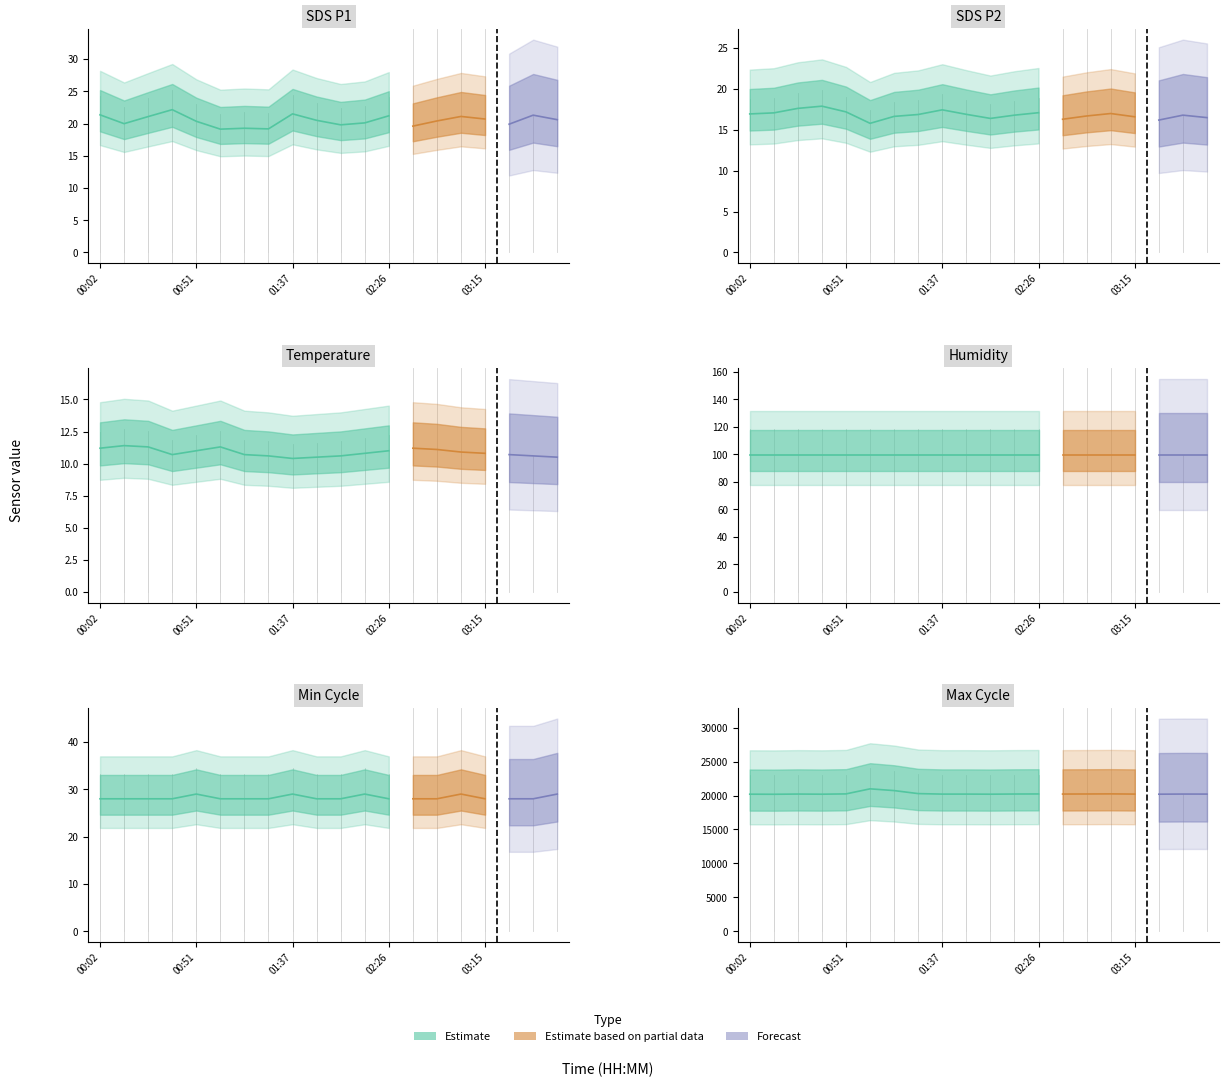

At 01:15, list the series in order from largest to smallest.

Max_cycle, Humidity, Min_cycle, SDS_P1, SDS_P2, Temp